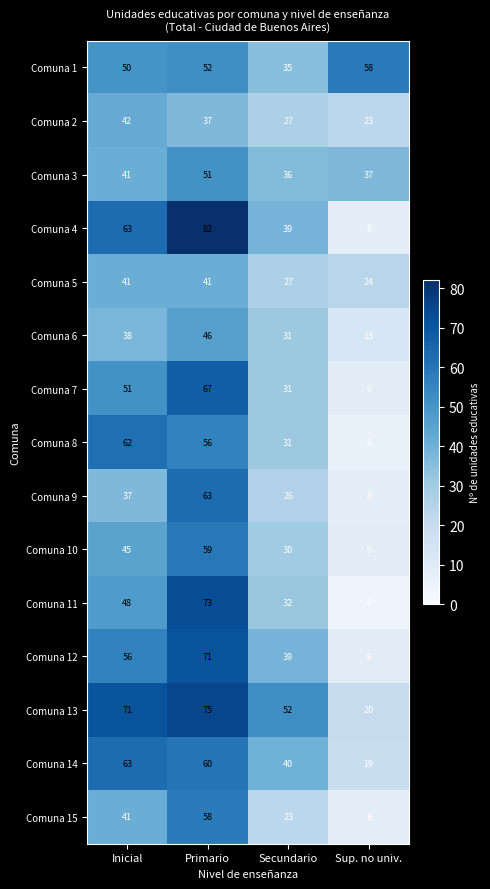

Read the Comuna 13 value at Inicial.

71